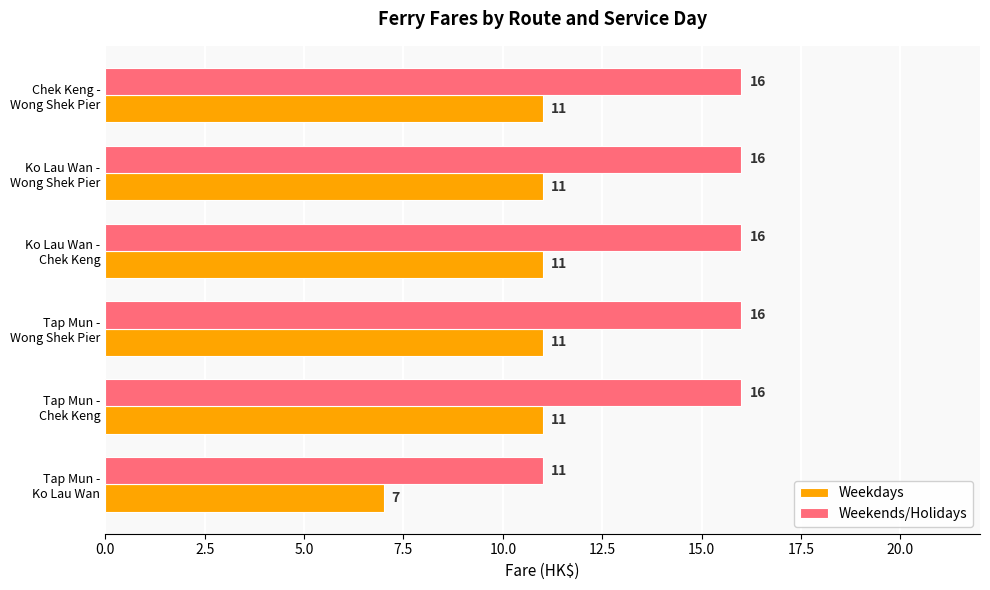

How many categories are shown in the chart?

6